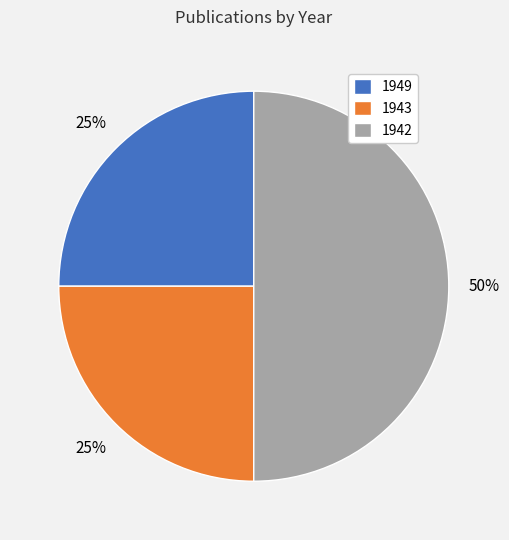

The 1949 slice represents 33% of the pie. True or false?

False